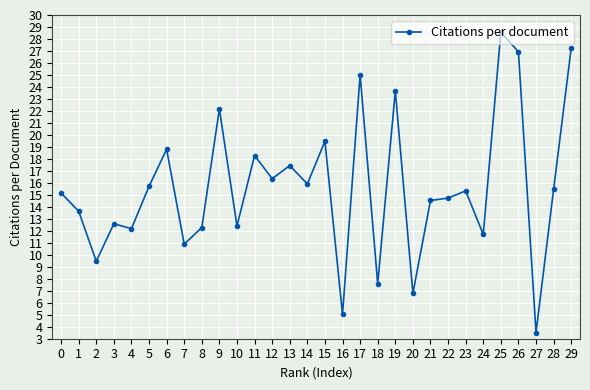

The value at 21 is 7.1. True or false?

False